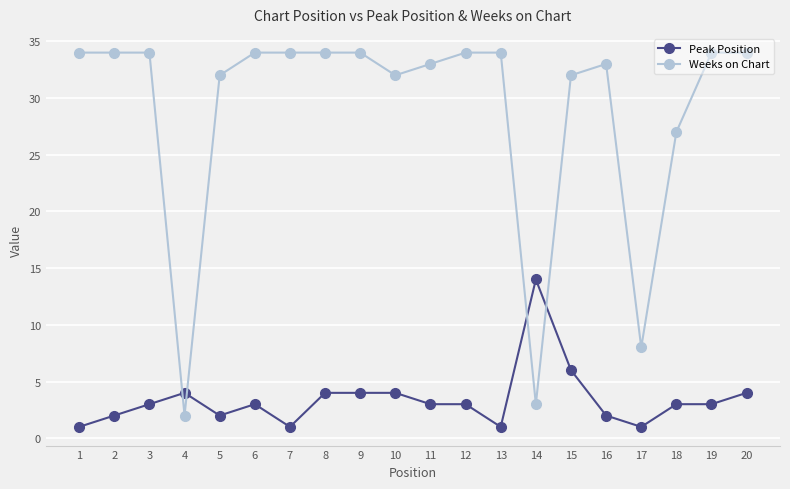

Which series has the widest spread of values?

Weeks on Chart